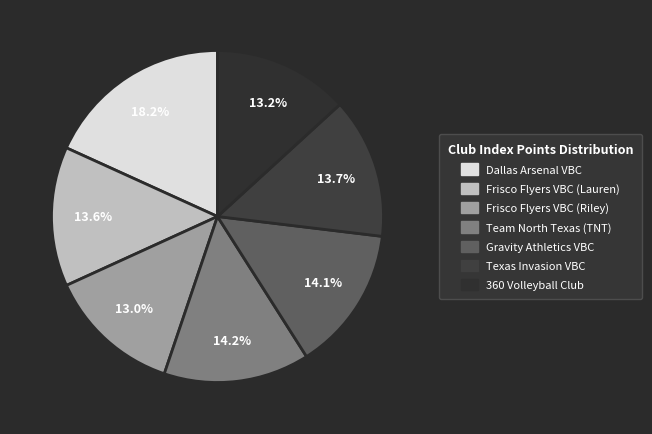

Which category has the biggest portion of the pie?

Dallas Arsenal VBC